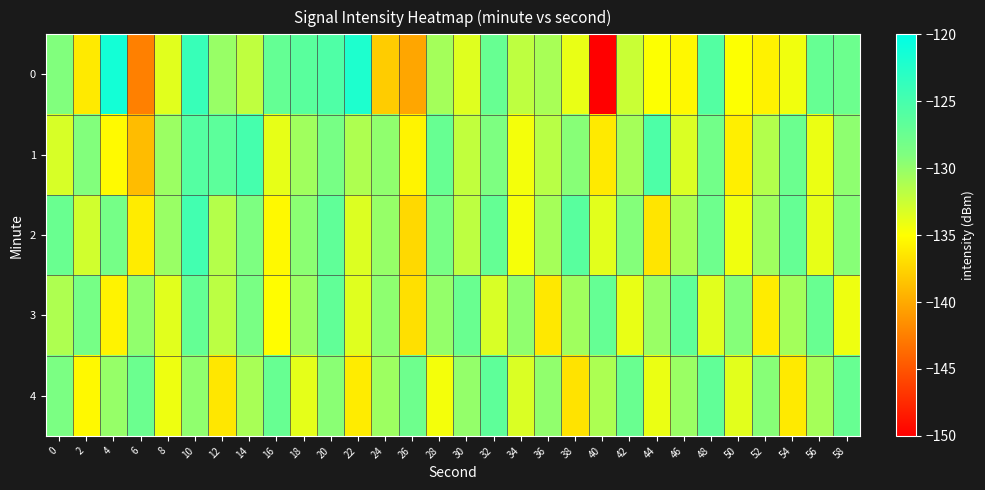

At which category is the sum across all series the highest?

10